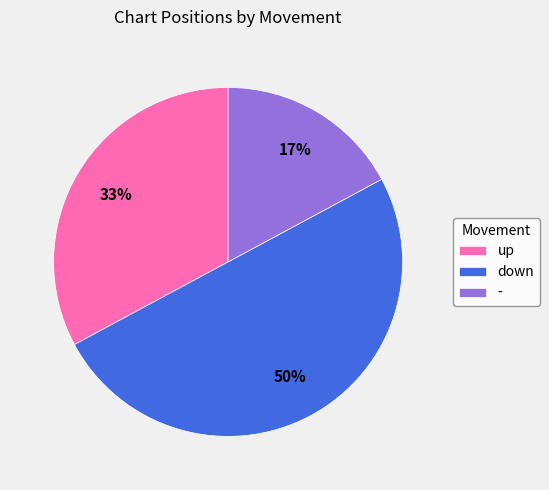

Which category has the biggest portion of the pie?

down